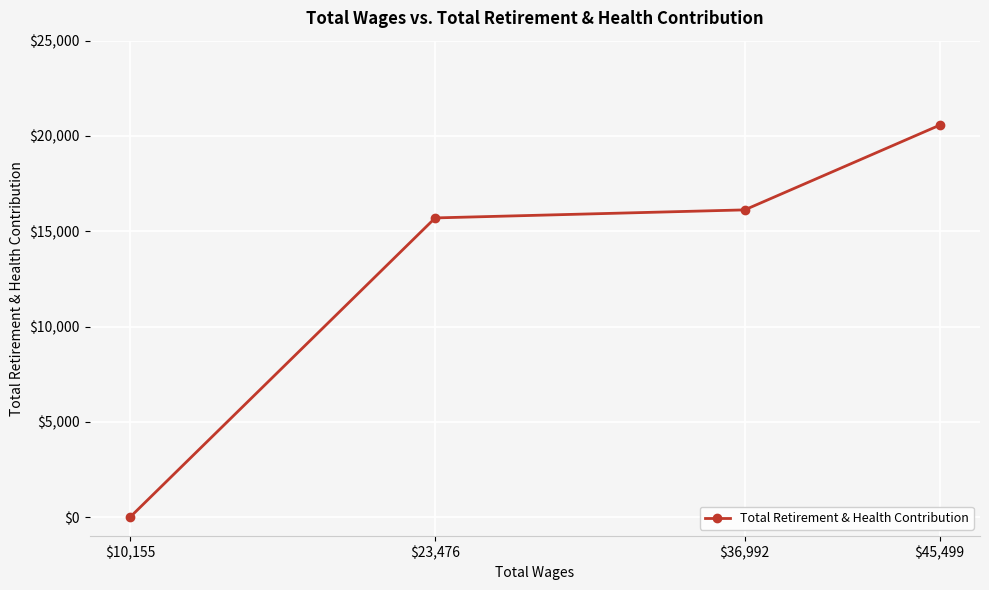

What is the label of the 4th point from the left?

$45,499